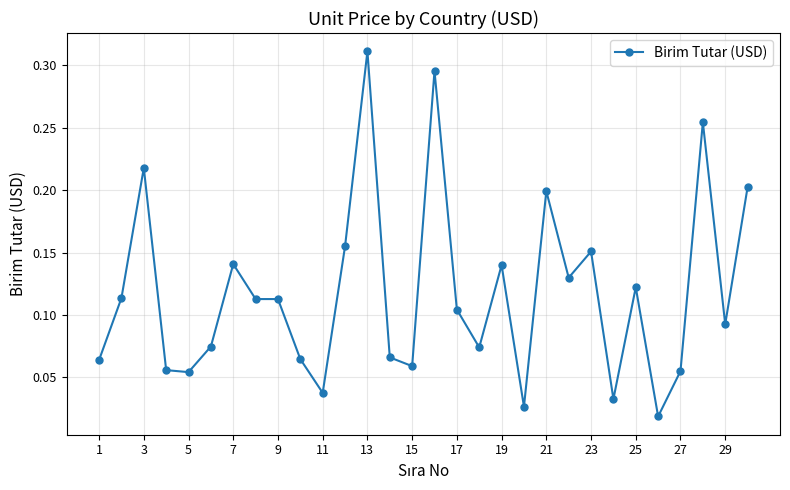

What is the sum of all values?

3.5